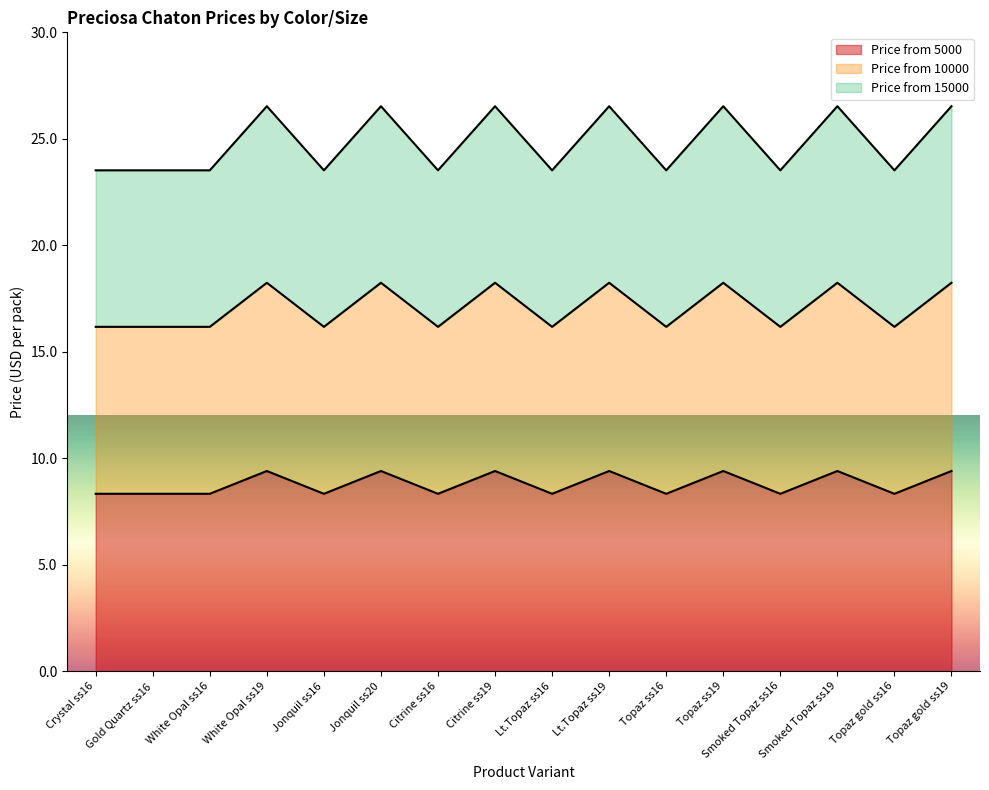

What is the label of the 11th point from the left?

Topaz ss16